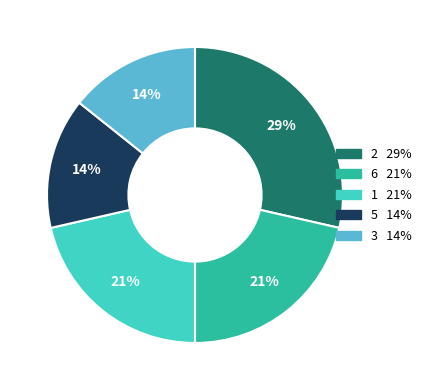

To the nearest percent, what is the average slice percentage?

20%